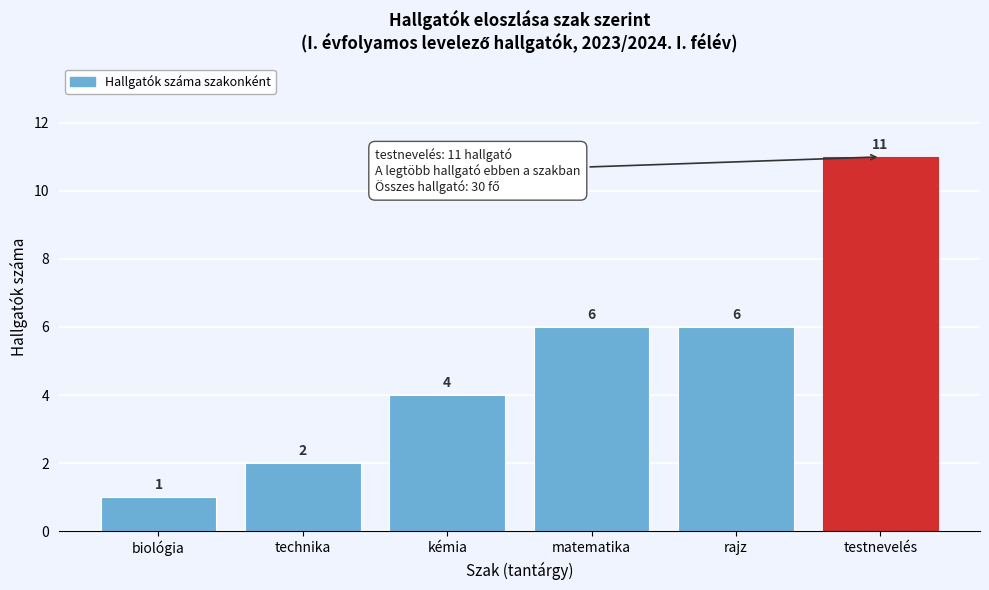

Reading left to right, transcribe all the data shown in this chart.

biológia=1	technika=2	kémia=4	matematika=6	rajz=6	testnevelés=11